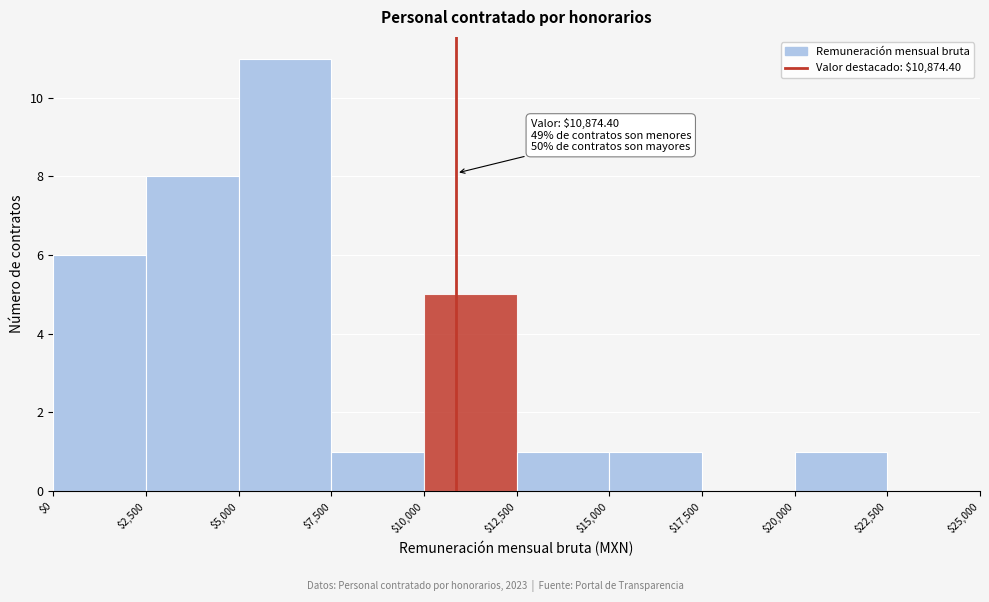

Over which range of the x-axis is the bar tallest?

$5,000 to $7,500